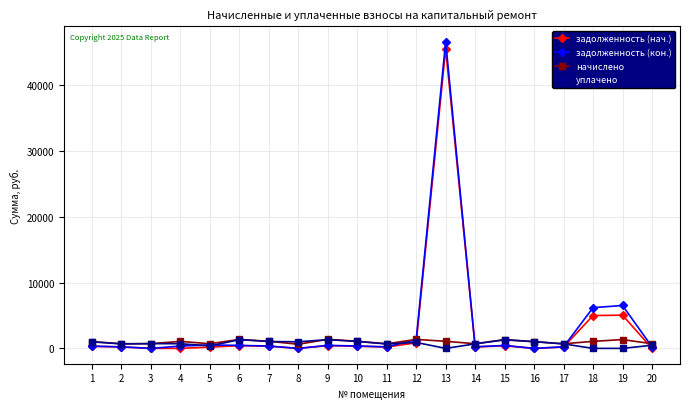

The задолженность (нач.) series shows 192.0 at 5. True or false?

True